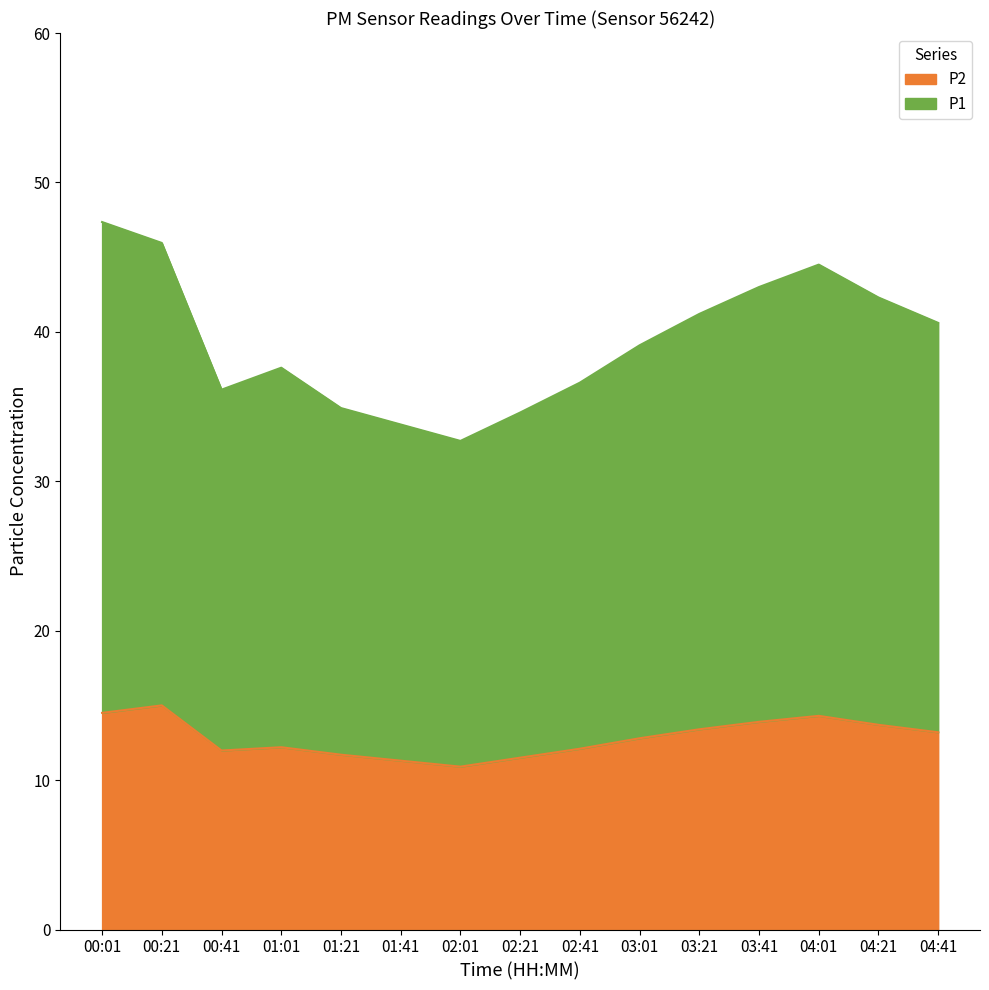

Which has a higher value, 00:41 or 02:01?

00:41